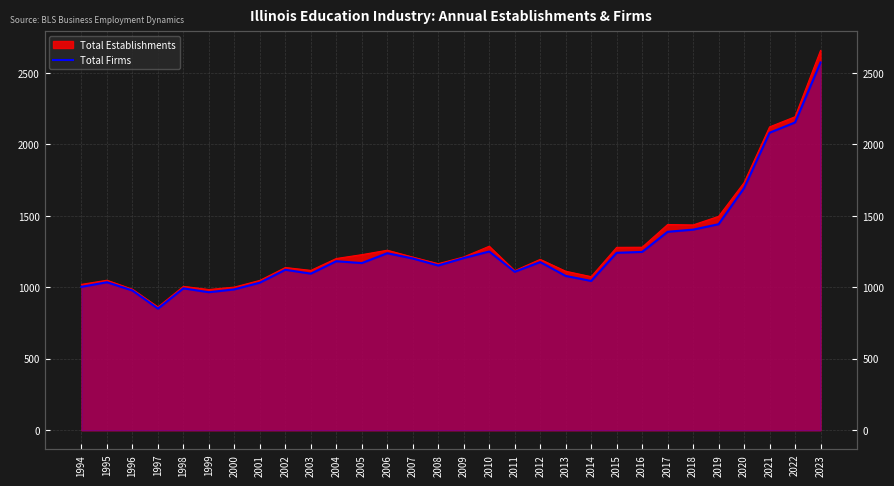

What is the sum of the values at 2008 and 2016?

2401